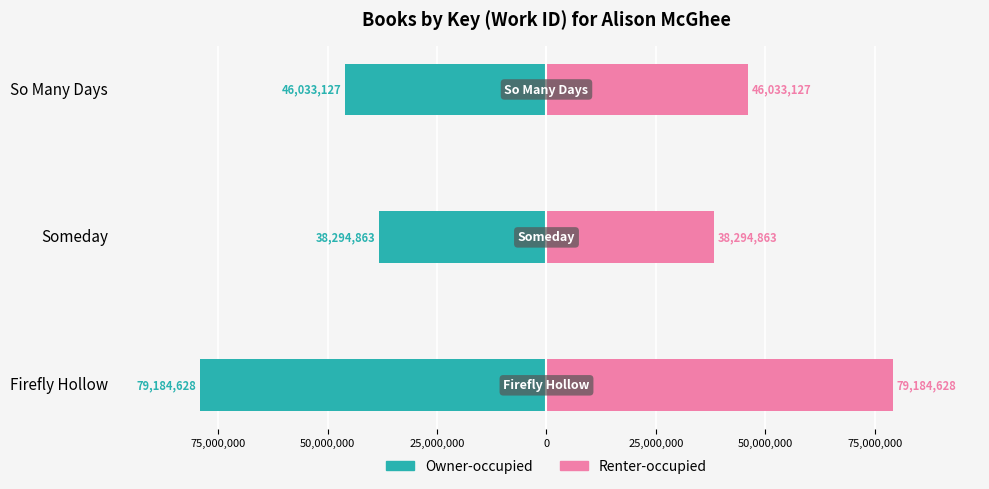

At how many categories does at least one series exceed -47057267?

3